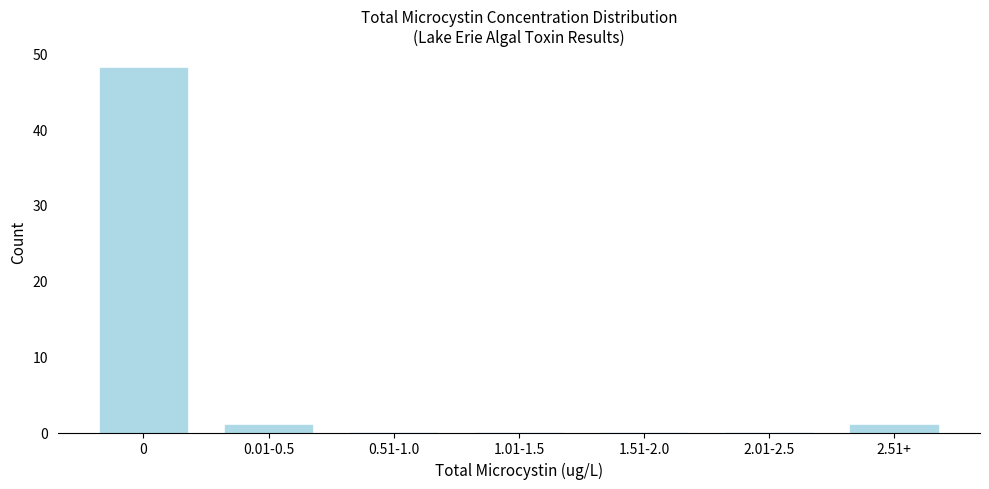

Reading left to right, what are all the values shown in this chart?

0=48	0.01-0.5=1	0.51-1.0=0	1.01-1.5=0	1.51-2.0=0	2.01-2.5=0	2.51+=1